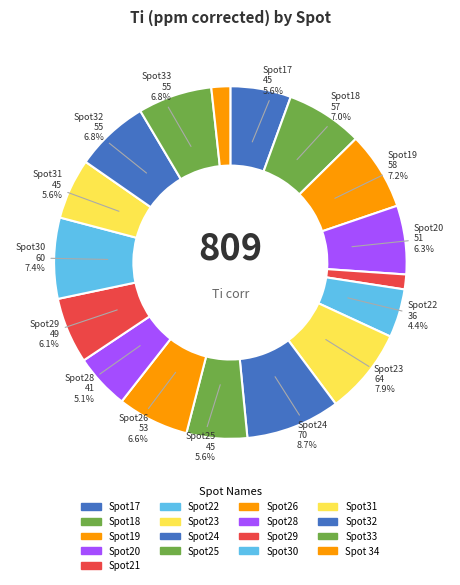

The Spot19 slice represents 7% of the pie. True or false?

True